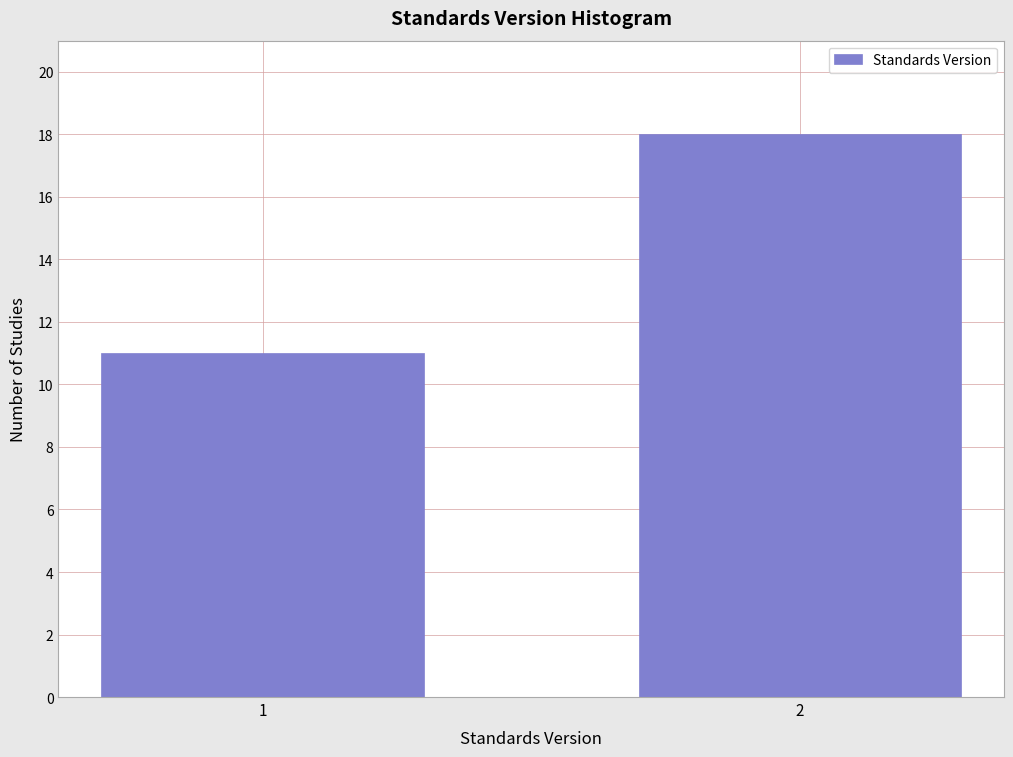

Reading left to right, list all the values displayed in this chart.

11	18